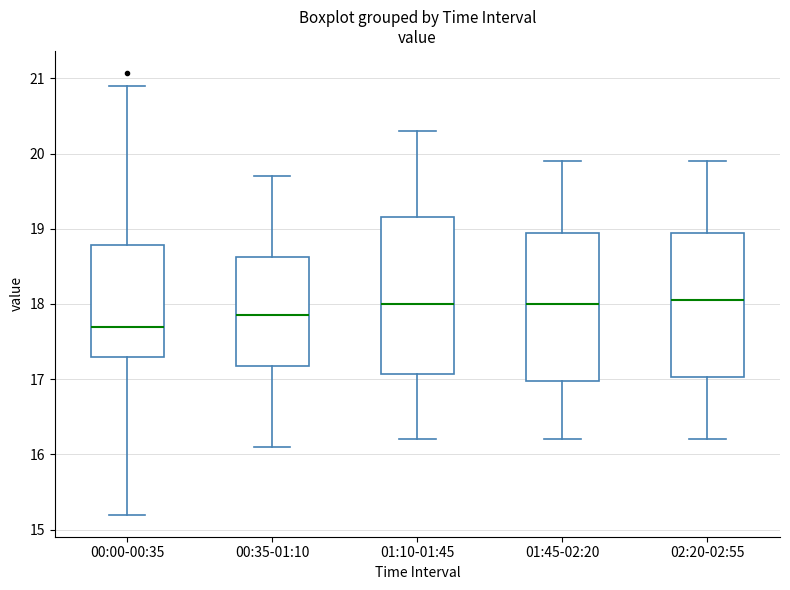

Which box's median line is the lowest?

00:00-00:35